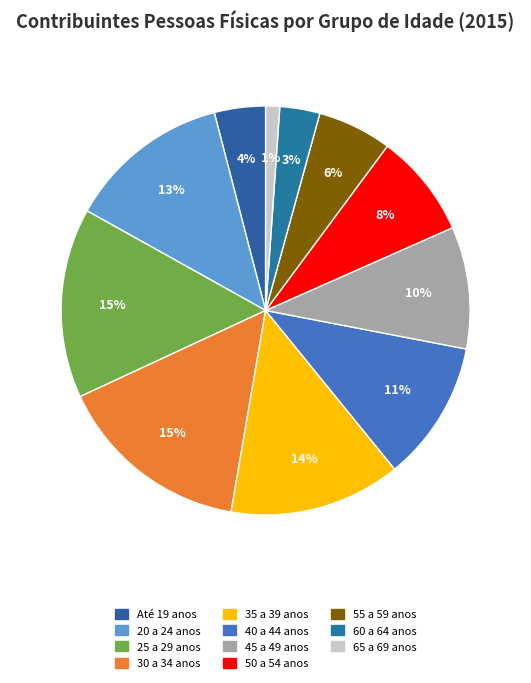

Does 45 a 49 anos account for over 50% of the chart?

No